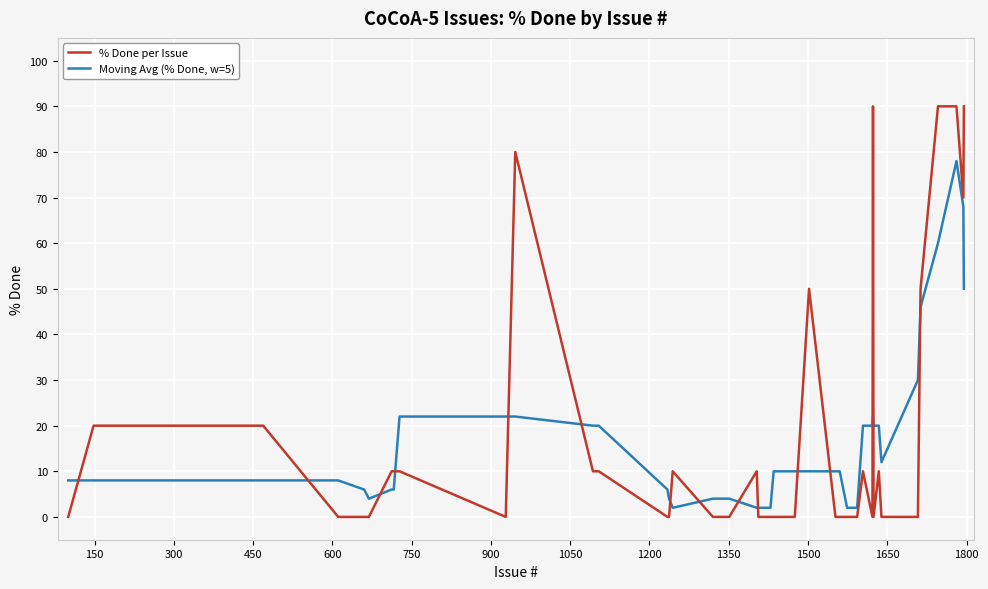

List the series in order of their overall mean, highest first.

% Done per Issue, Moving Avg (% Done, w=5)